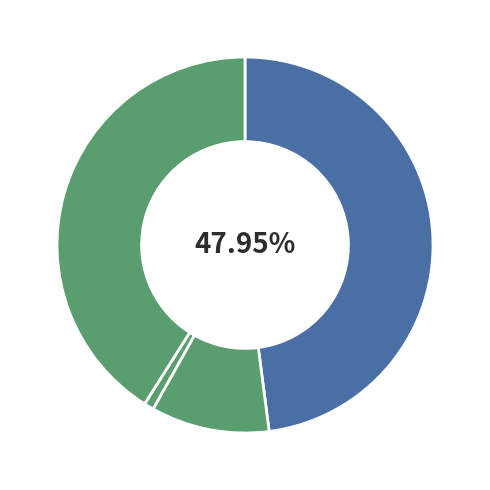

How many segments does this pie chart have?

4